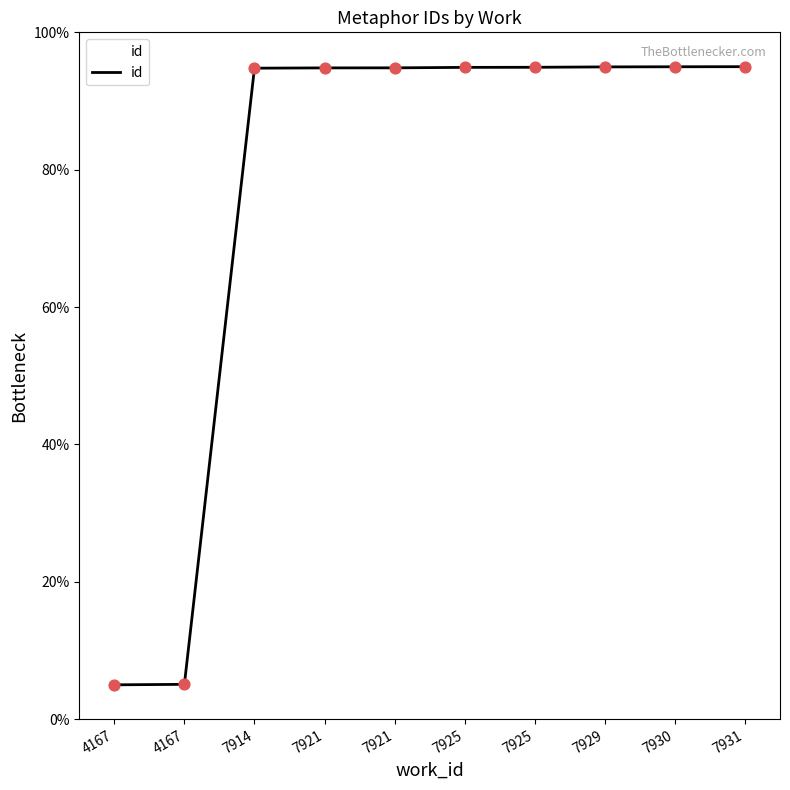

How many lines are shown in the chart?

1